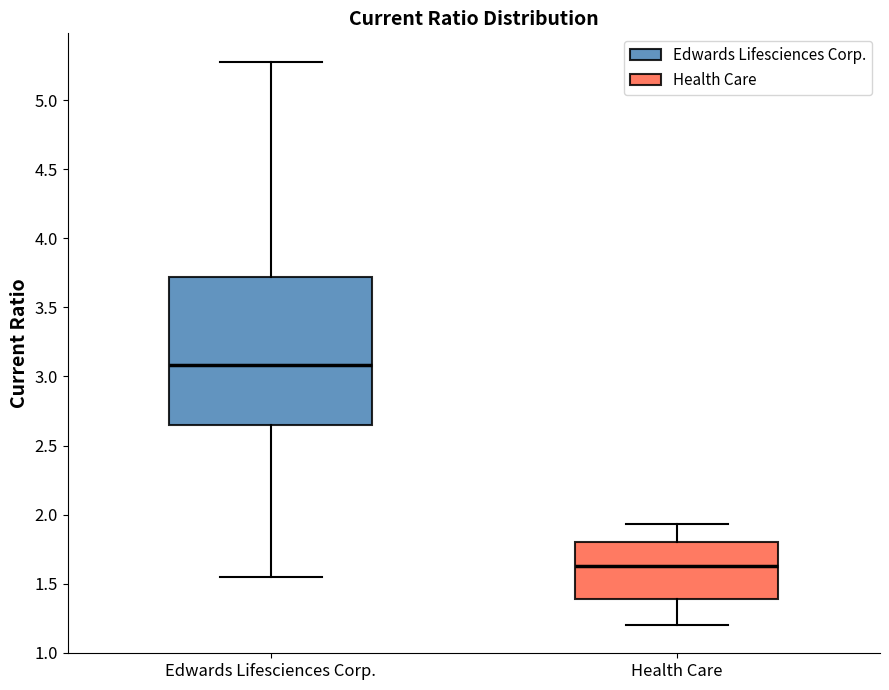

Which box's median line is the lowest?

Health Care